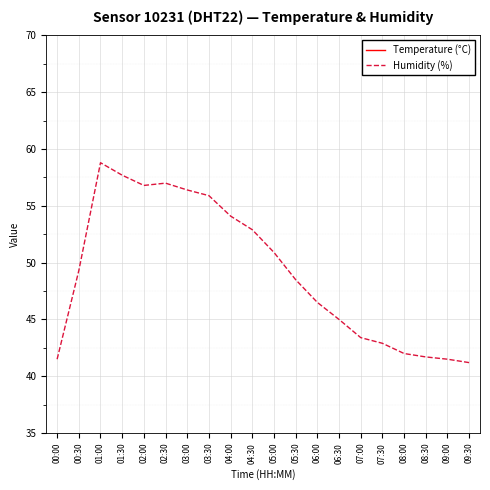

Which series has the widest spread of values?

Humidity (%)